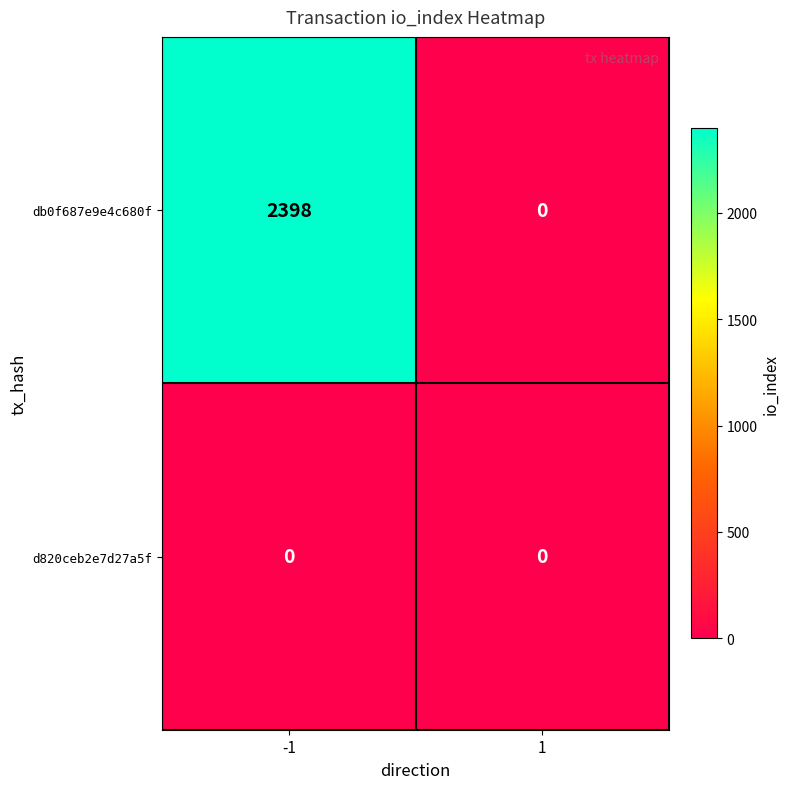

Rank the categories by db0f687e9e4c680f value from lowest to highest.

1, -1